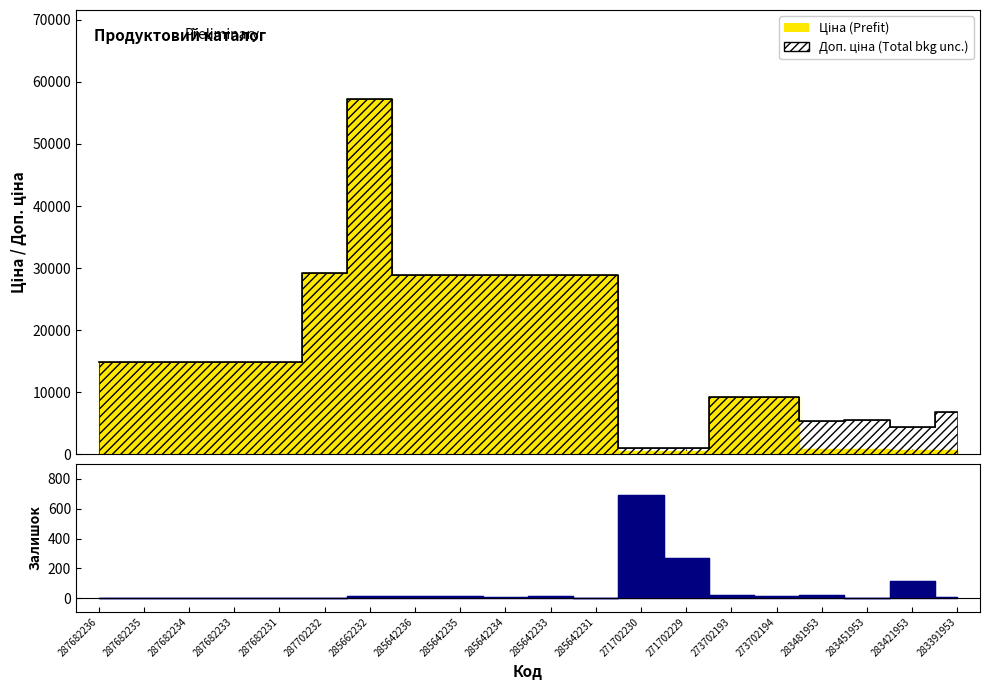

What is the label of the 17th point from the left?

283481953